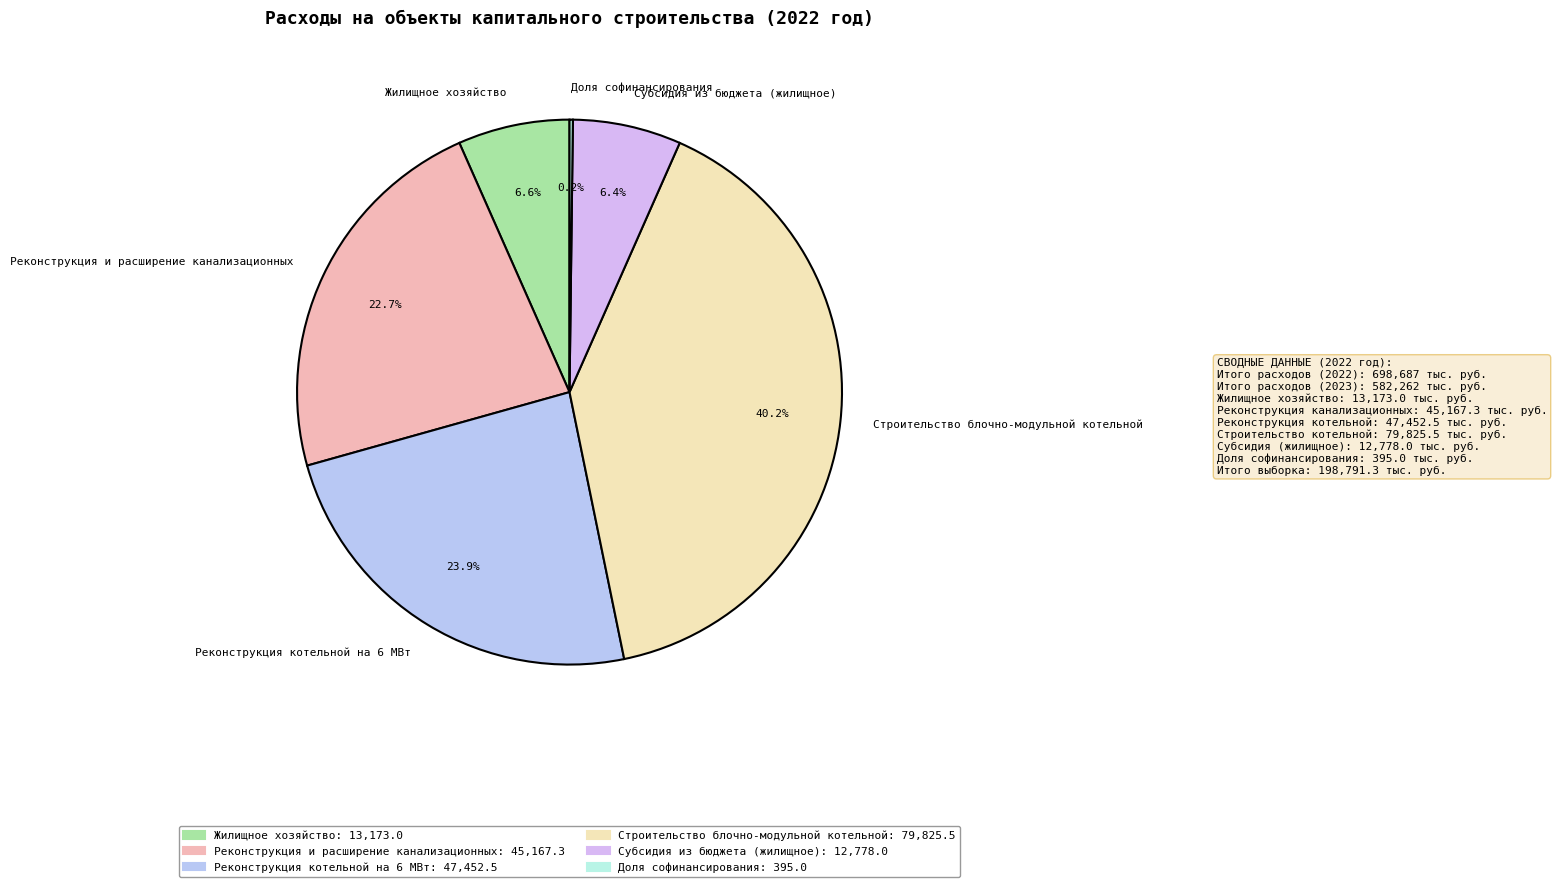

Is there a majority slice in this chart?

No